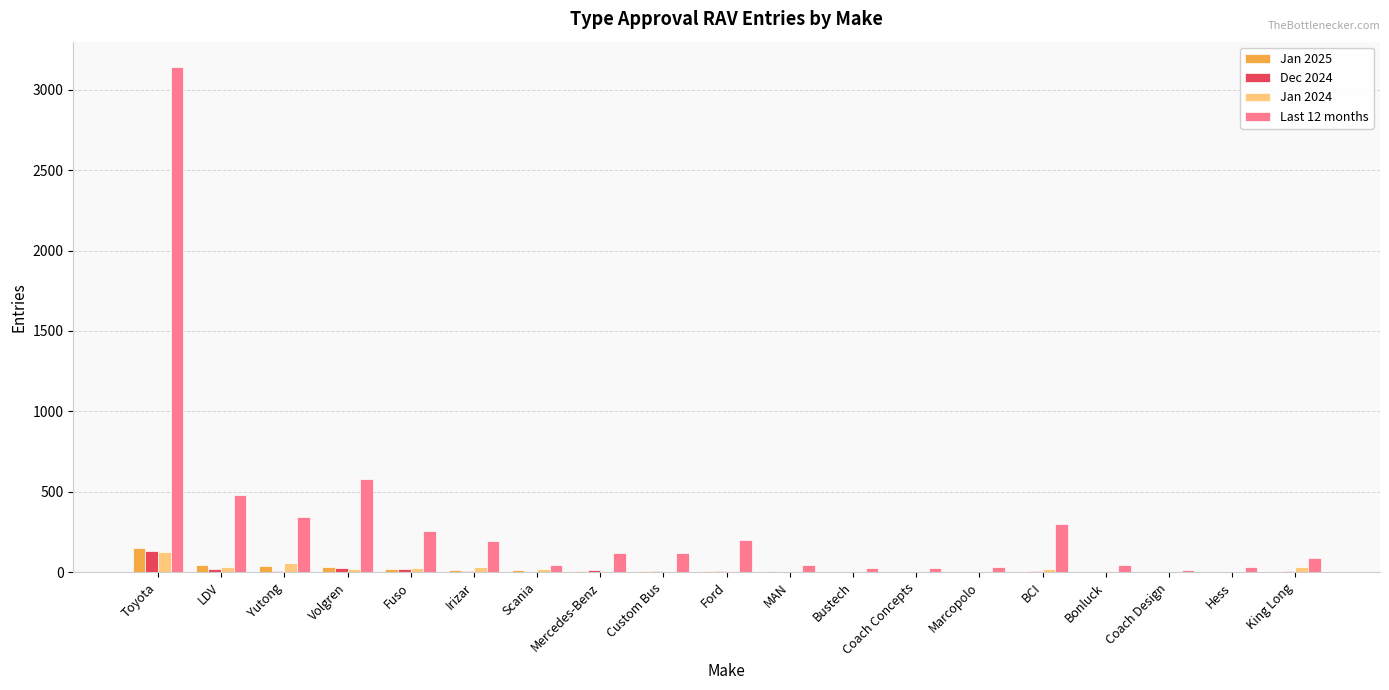

Count the number of data series in this chart.

4